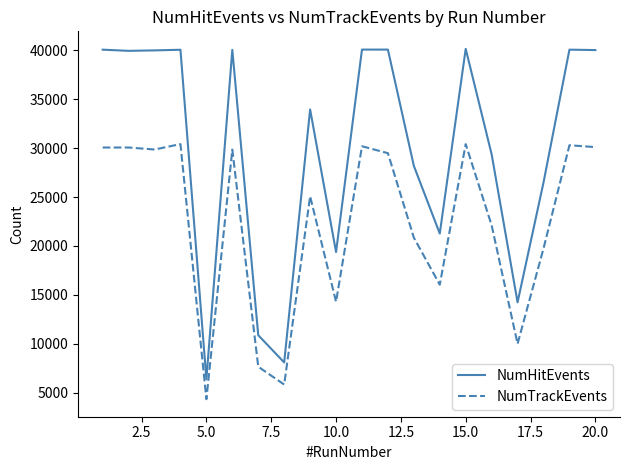

True or false: NumTrackEvents and NumHitEvents cross at least once.

False